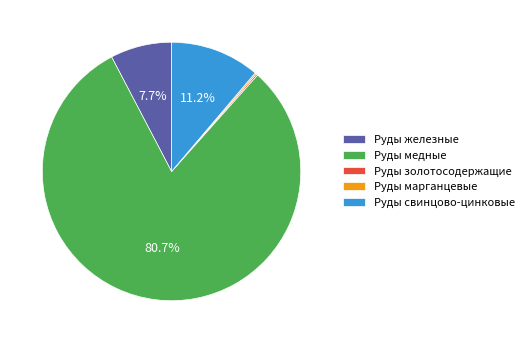

What is the majority slice?

Руды медные